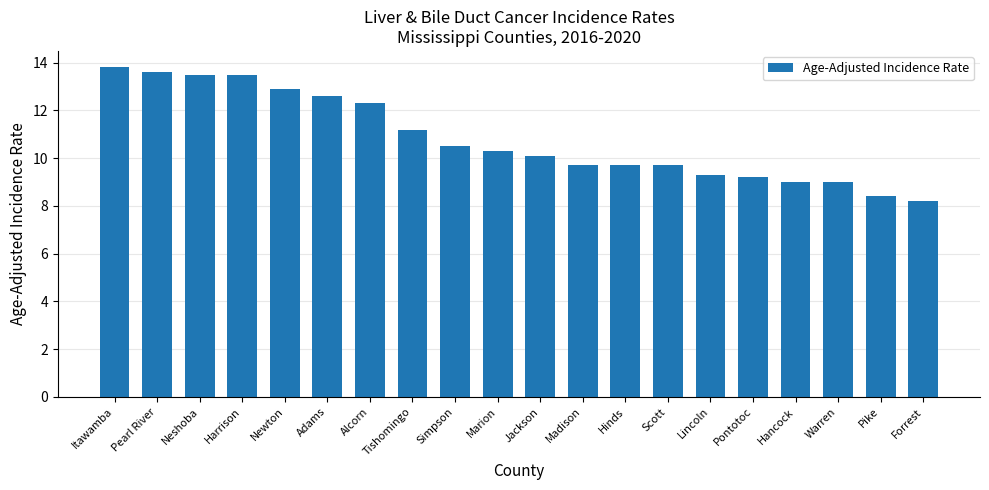

Does the chart contain stacked bars?

No